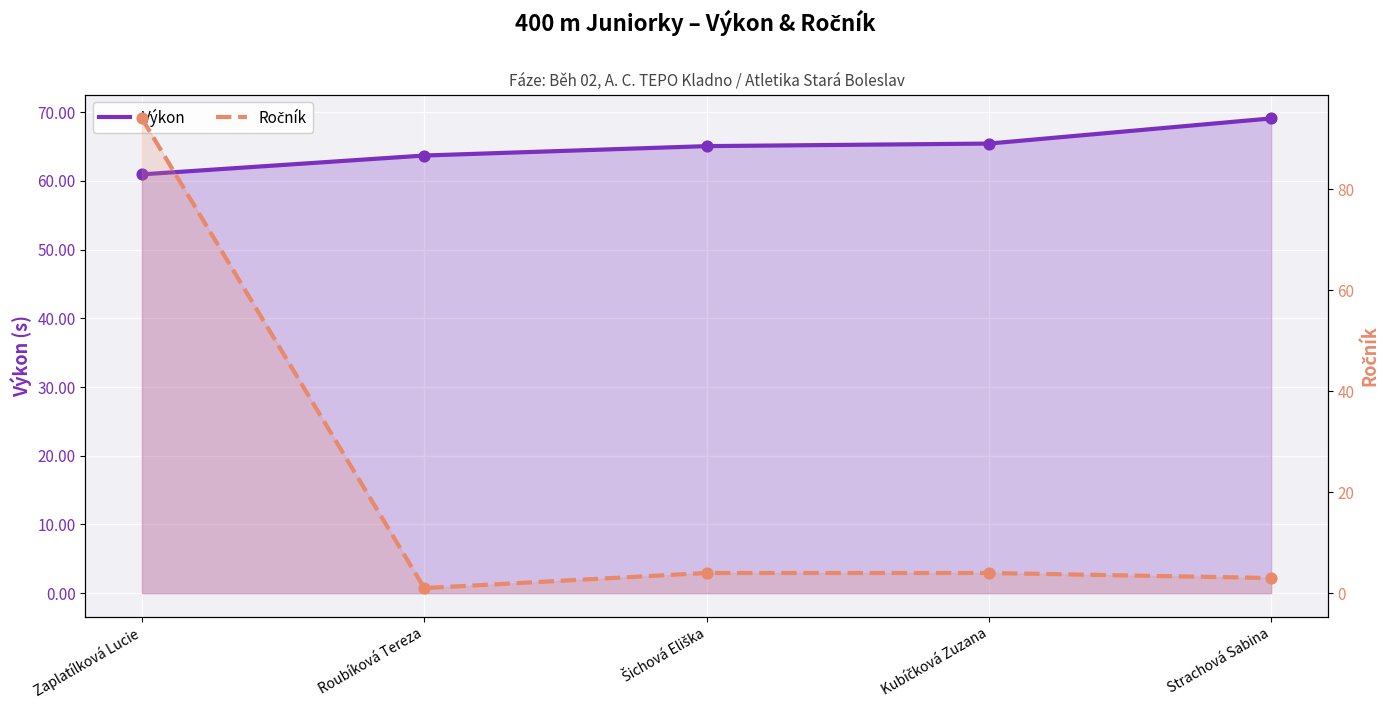

What are all the series names shown in the legend?

Výkon, Ročník